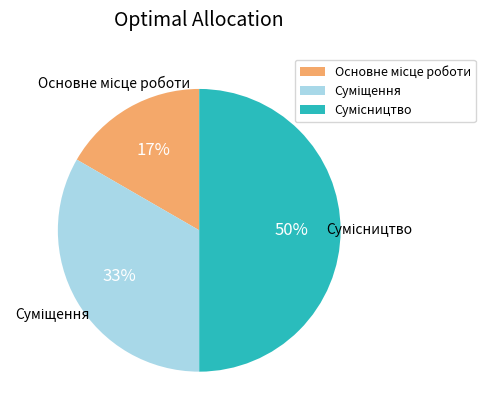

To the nearest percent, what is the difference between the largest and smallest slice percentages?

33%